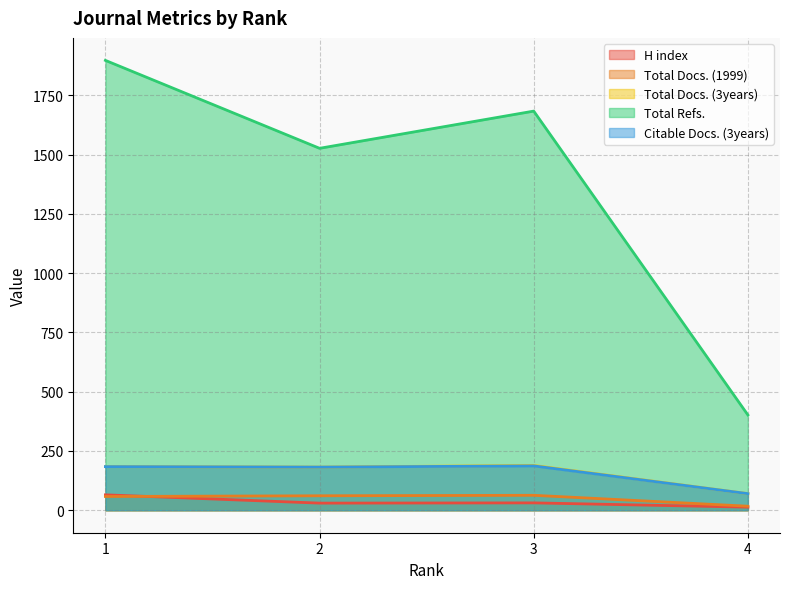

What are all the series names shown in the legend?

H index, Total Docs. (1999), Total Docs. (3years), Total Refs., Citable Docs. (3years)